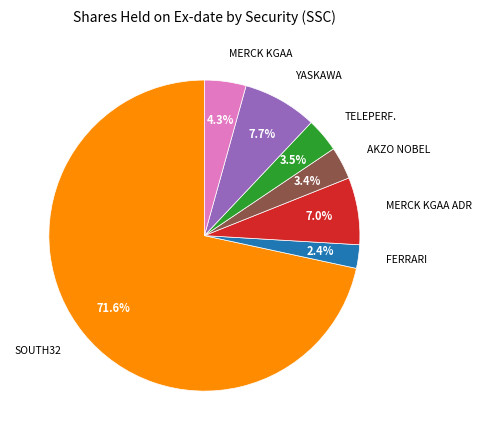

Is there a majority slice in this chart?

Yes